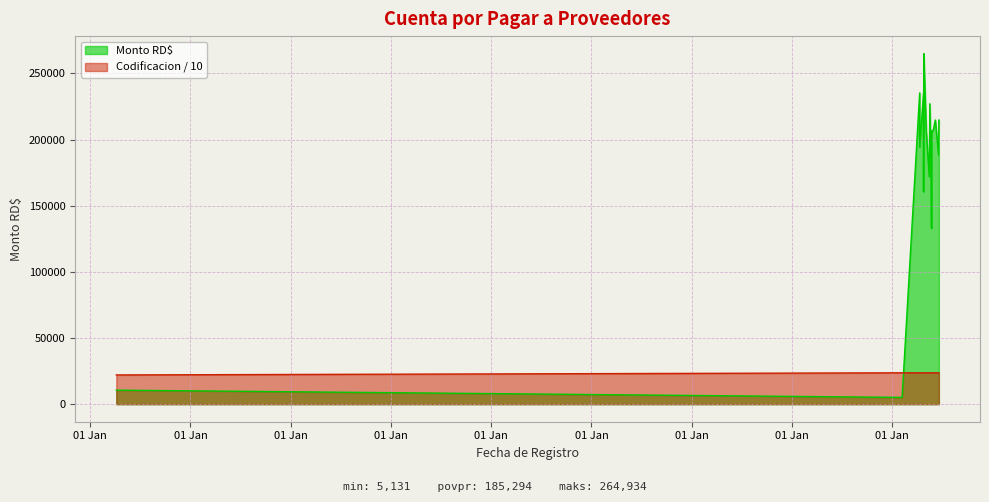

Which series has the largest total across all categories?

Monto RD$